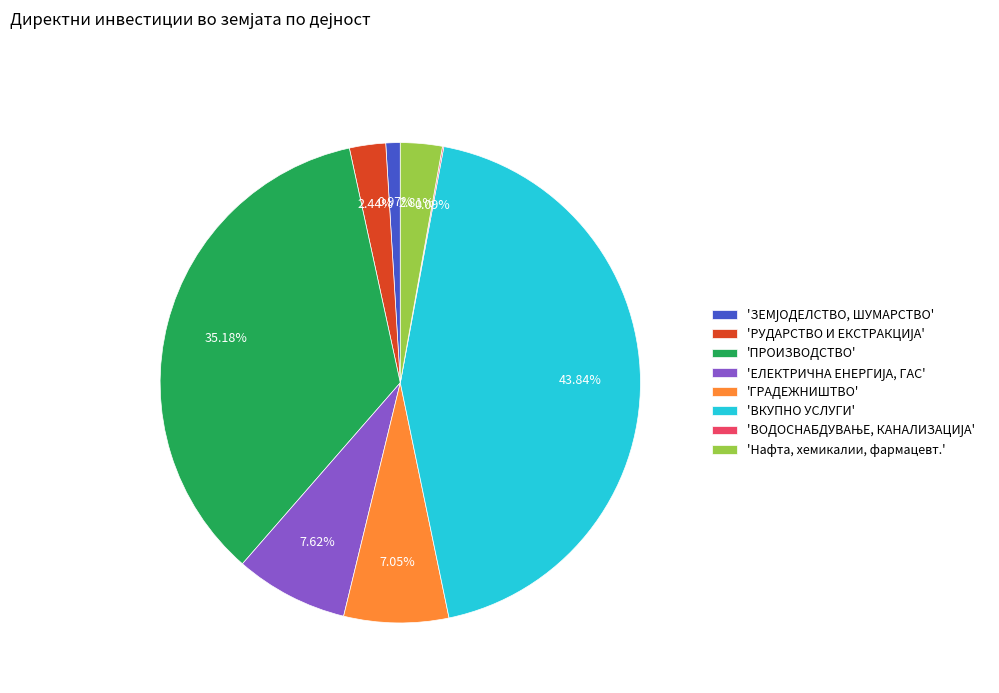

Which slice is the largest?

'ВКУПНО УСЛУГИ'